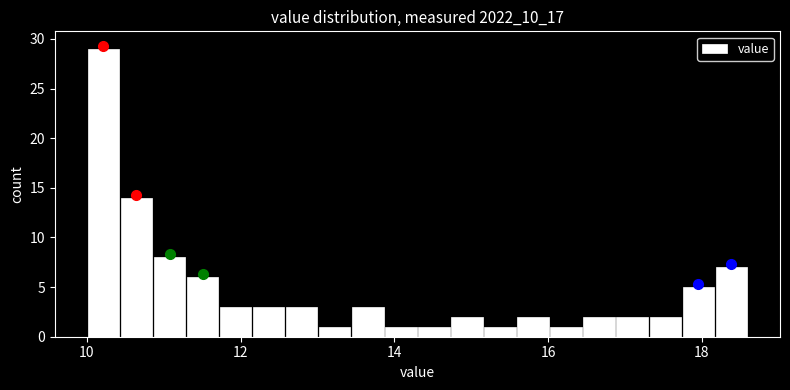

Read against the x-axis, roughly where is the centre of the tallest bar?

10.2